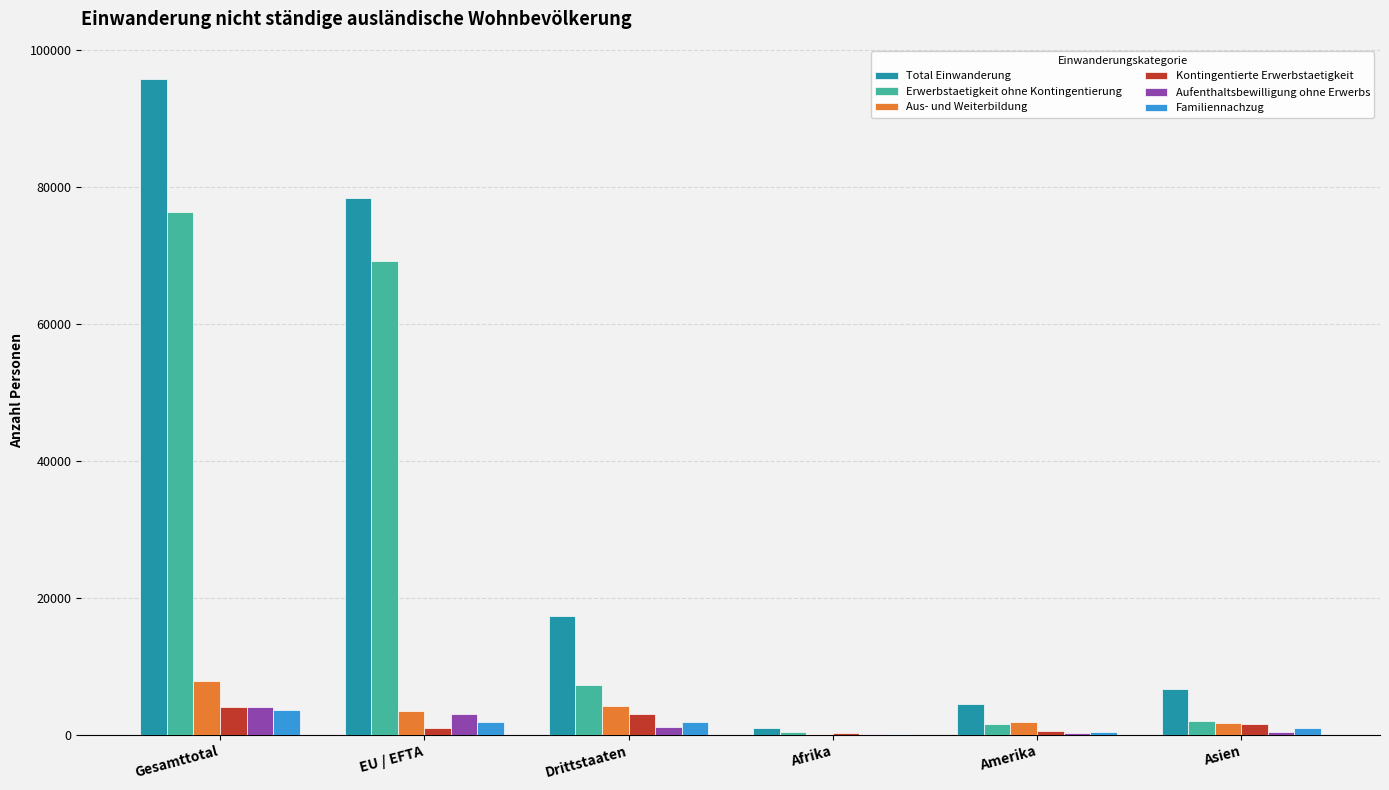

The Erwerbstaetigkeit ohne Kontingentierung series shows 76353 at Gesamttotal. True or false?

True